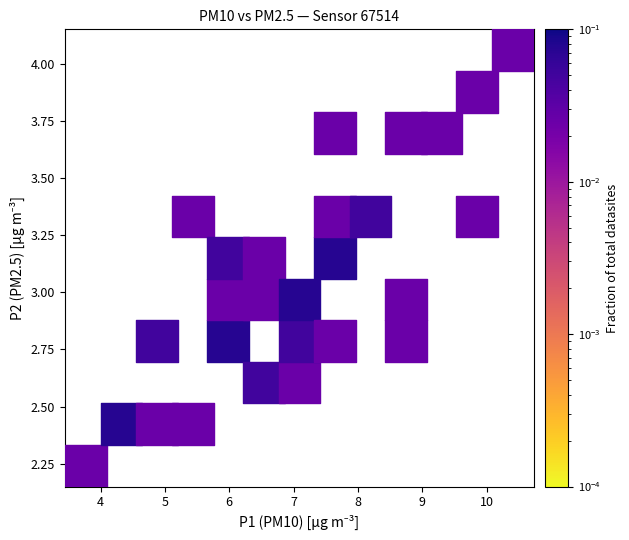

What is the range of Y values (max minus min)?

1.8